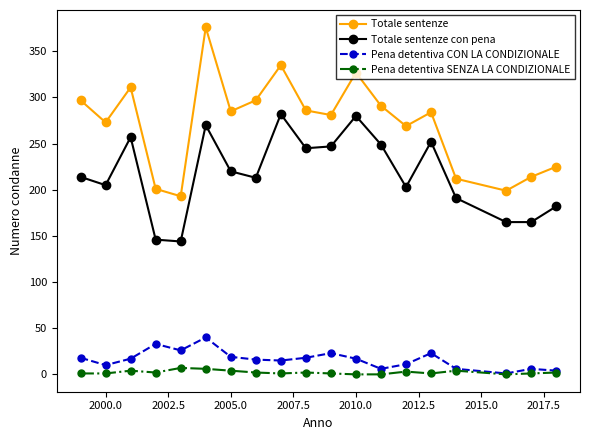

List the series in order of their peak value, lowest first.

Pena detentiva SENZA LA CONDIZIONALE, Pena detentiva CON LA CONDIZIONALE, Totale sentenze con pena, Totale sentenze